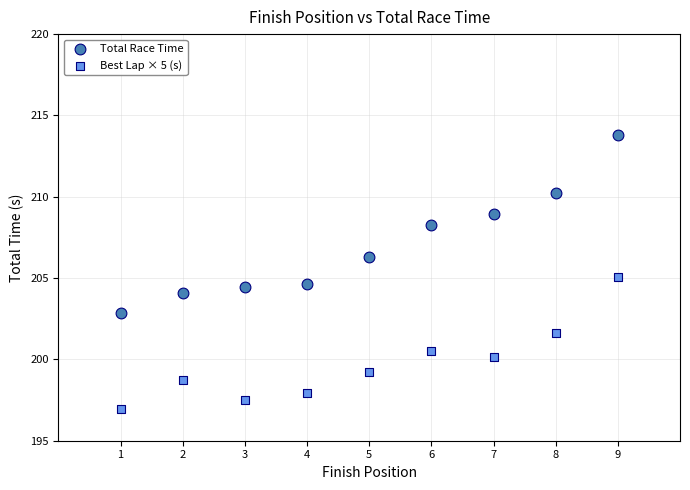

Across all data points, what is the range of Y values (max minus min)?

16.8